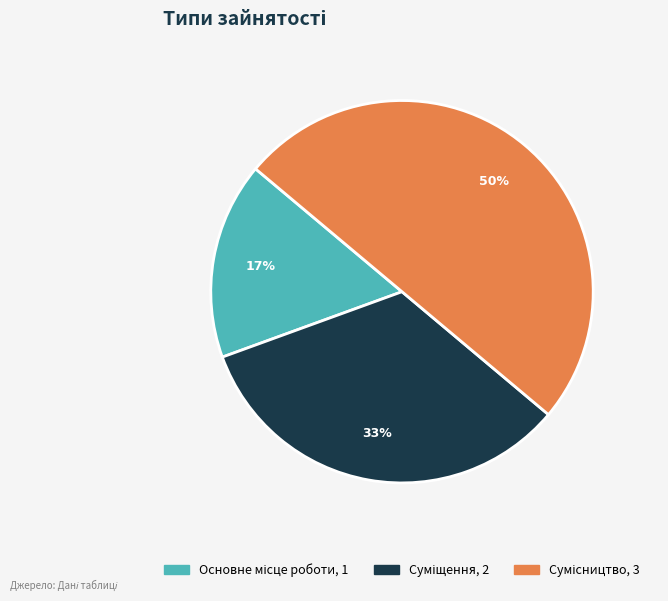

To the nearest percent, what is the difference between the largest and smallest slice percentages?

33%